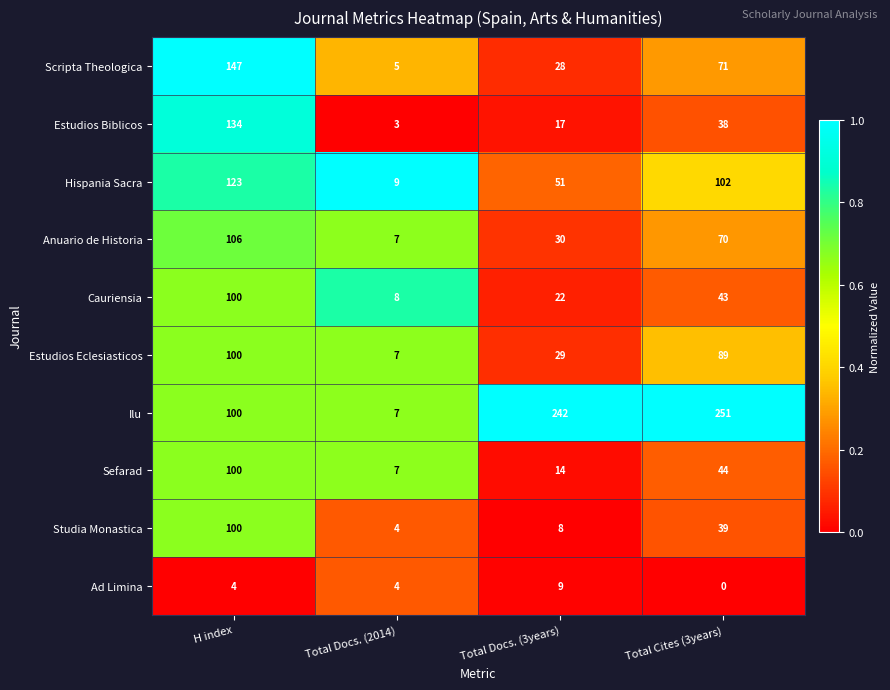

Which series has the largest total across all categories?

Ilu